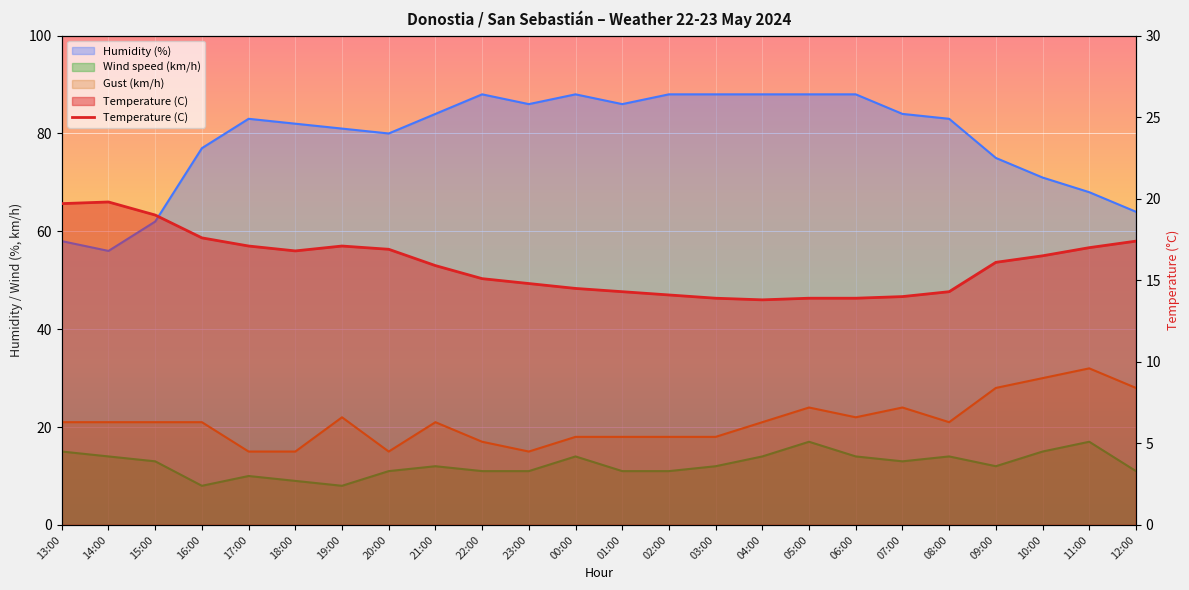

What is the average value of the Temperature (C) series?

16.0